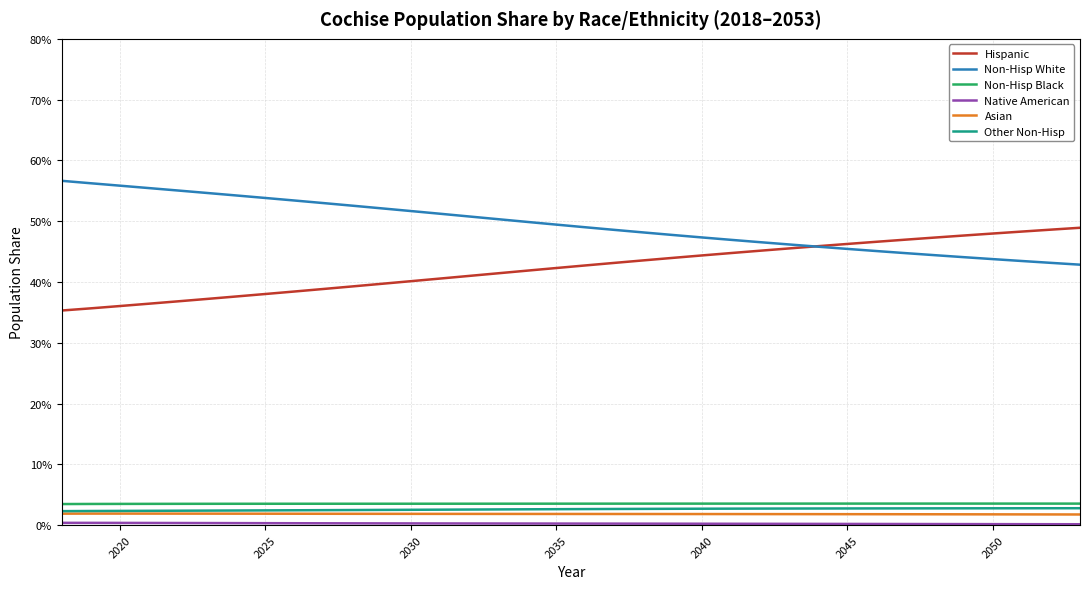

True or false: Asian and Native American intersect in this chart.

False